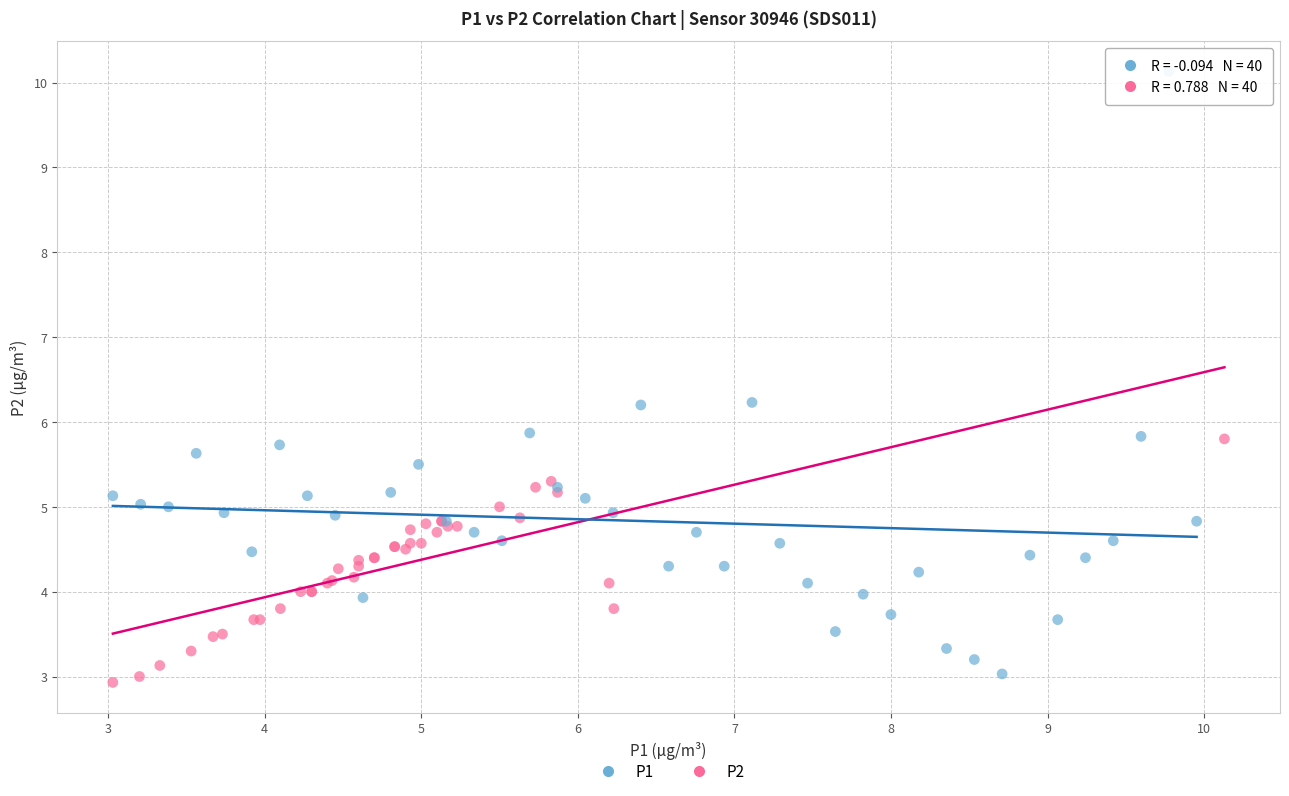

What are all the series names shown in the legend?

P1, P2